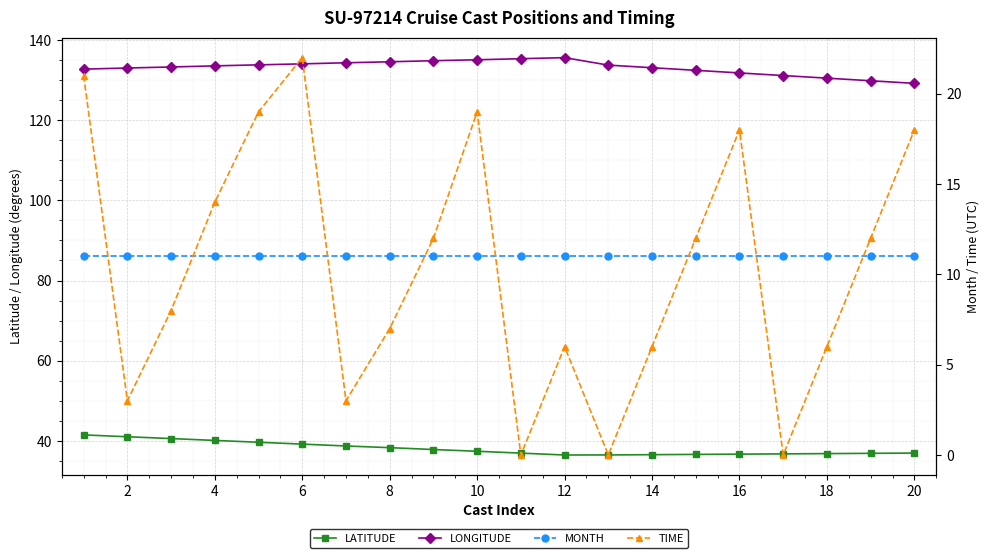

What is the lowest value of the LONGITUDE series?

129.2